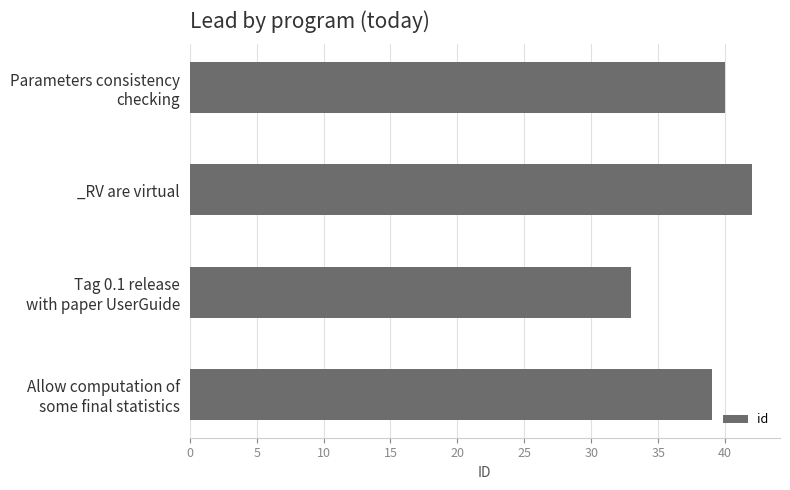

List the labels in order of value, smallest first.

Tag 0.1 release
with paper UserGuide, Allow computation of
some final statistics, Parameters consistency
checking, _RV are virtual